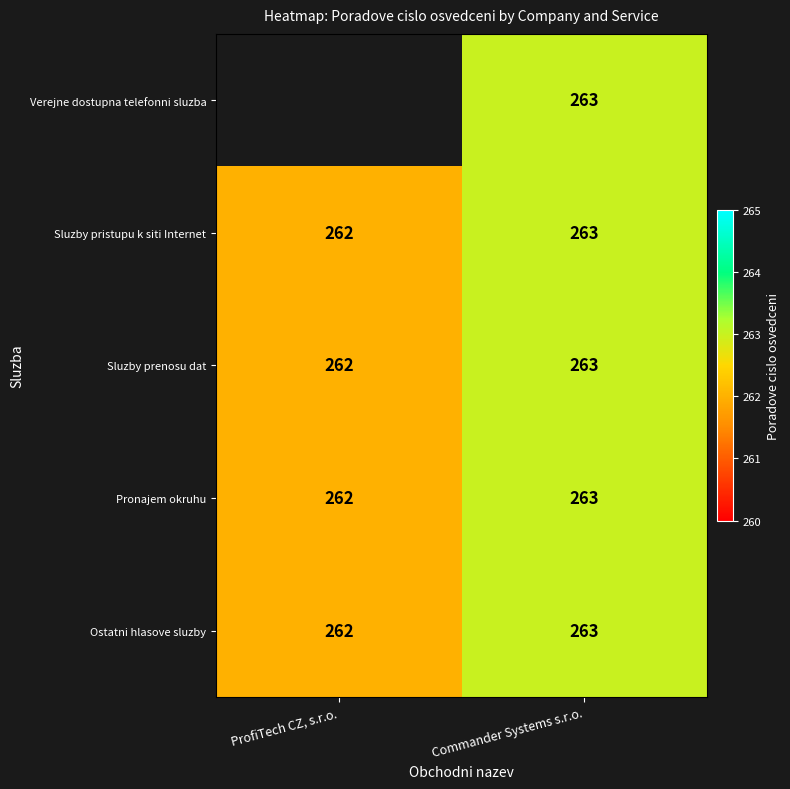

Is it true that Sluzby pristupu k siti Internet equals 262 at ProfiTech CZ, s.r.o.?

True